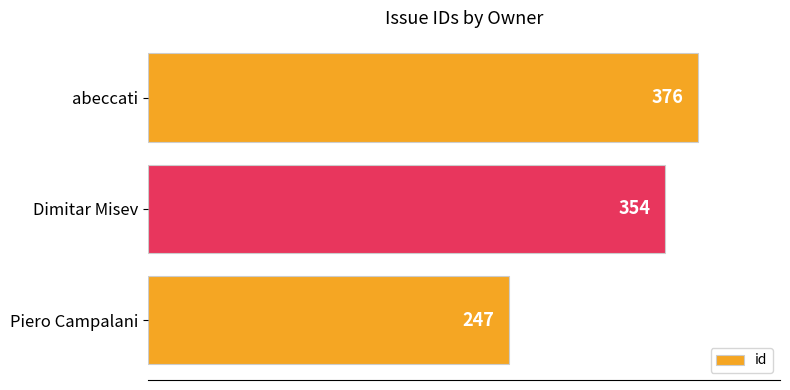

Which category has the highest value across all series?

abeccati